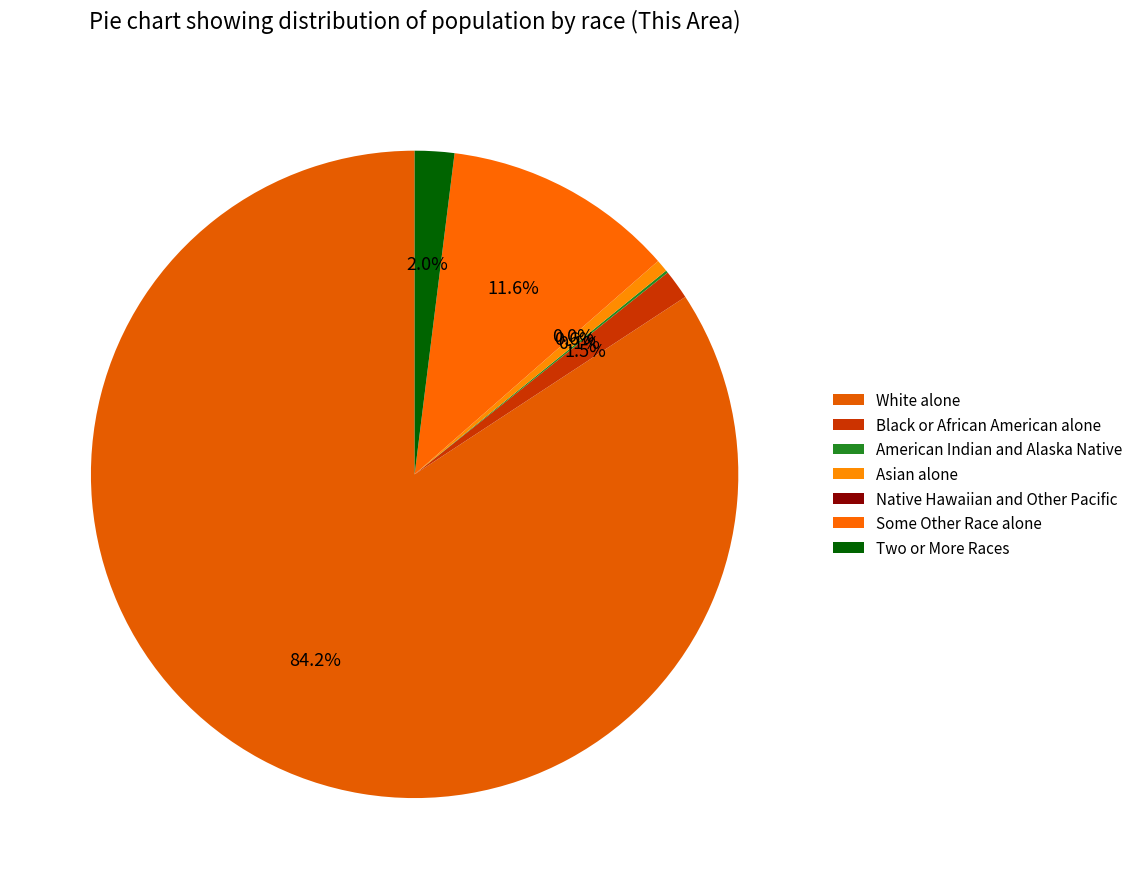

Between Black or African American alone and Two or More Races, which is larger?

Two or More Races